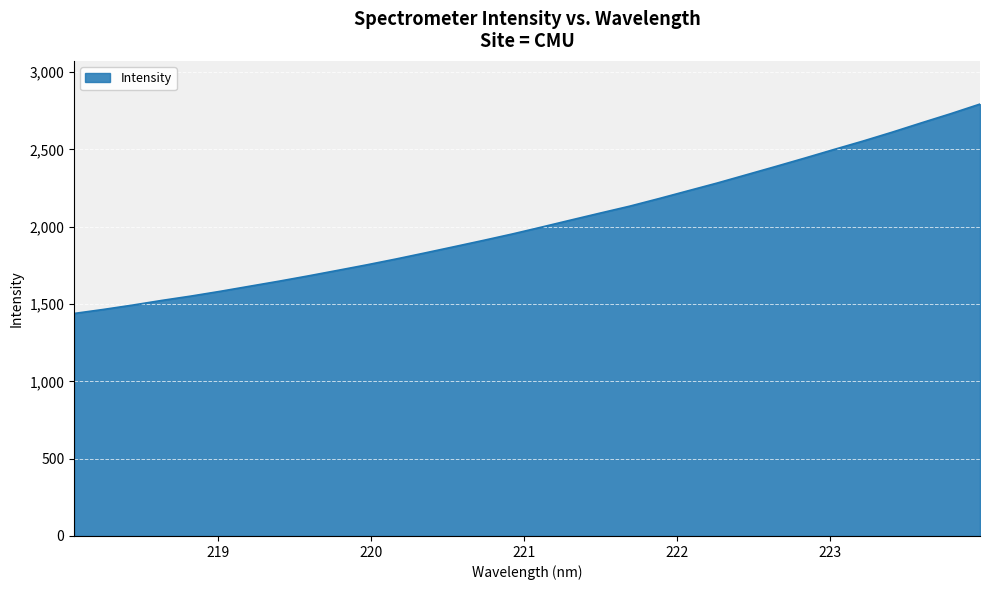

What is the difference between the maximum and minimum values?

1353.8